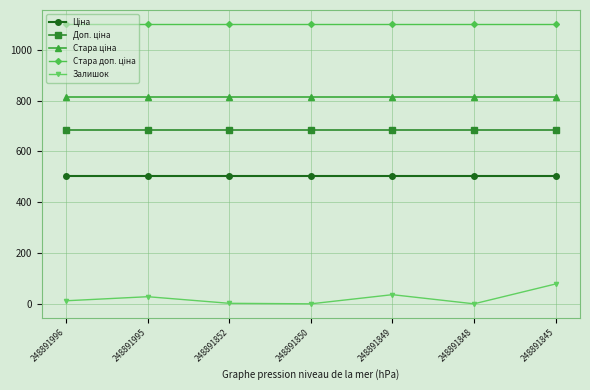

What is the difference between the Залишок values at 248891845 and 248891850?

78.0